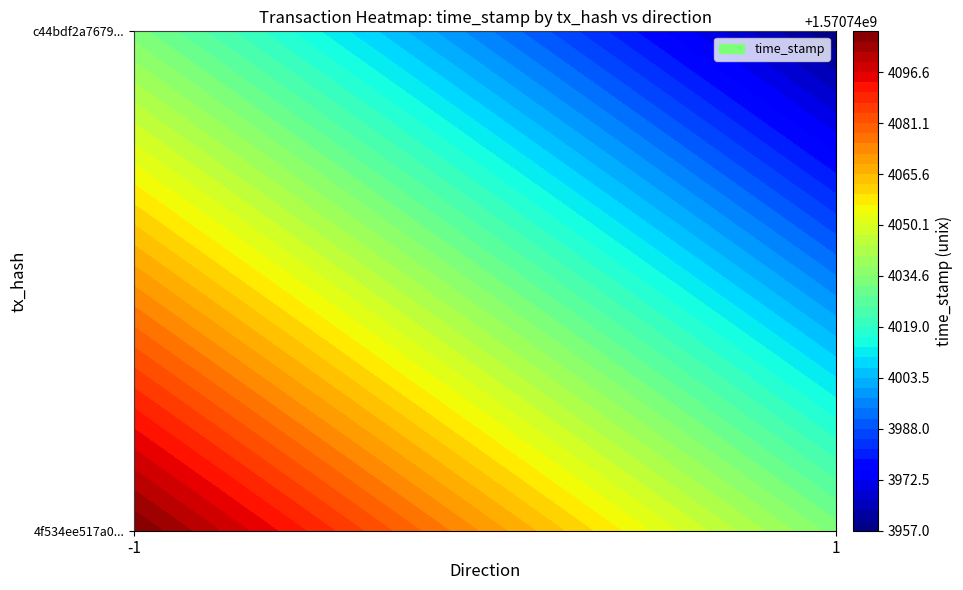

Reading left to right, list all the values displayed in this chart.

4f534ee517a07d82e55508a4f26298c151056c4: direction=-1	time_stamp=1570744109
c44bdf2a7679920432286452d72597859b5c254: direction=1	time_stamp=1570743957